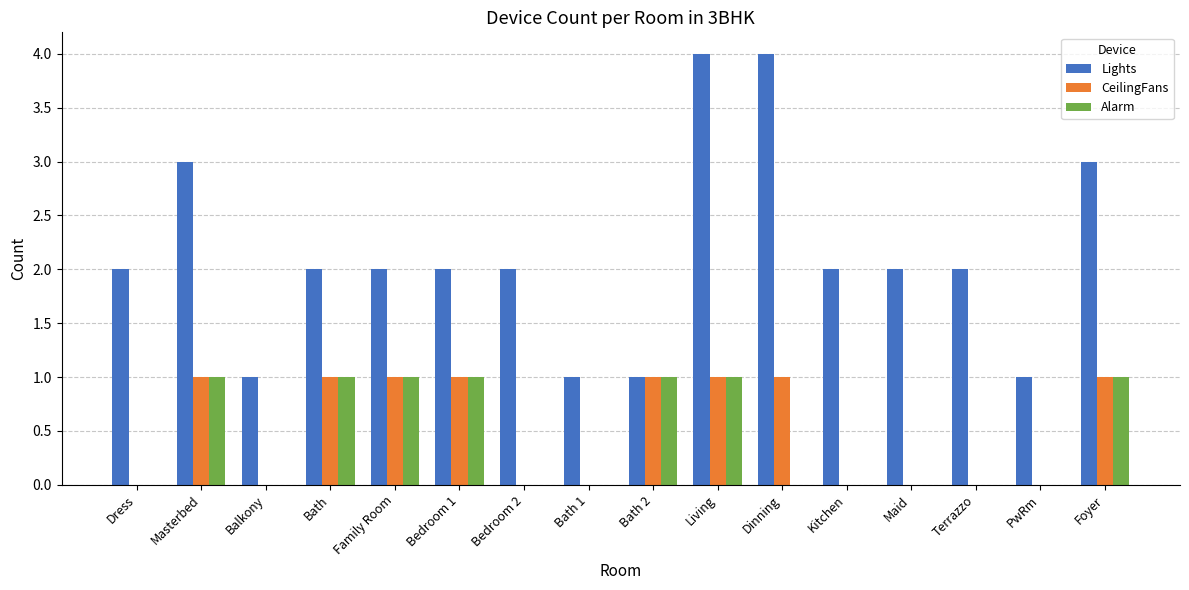

Which series changed the most between Dress and Dinning?

Lights